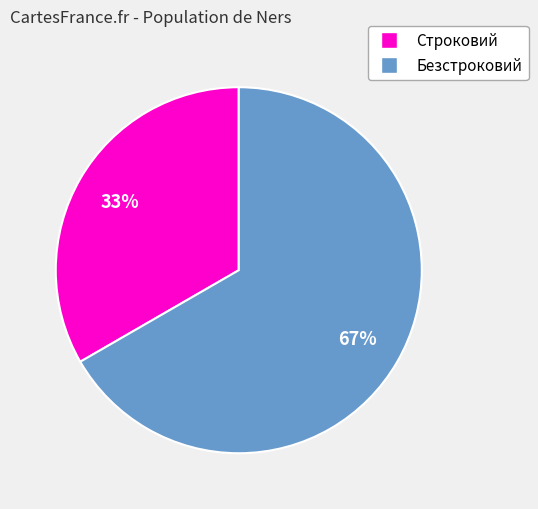

Count the number of slices in the pie.

2